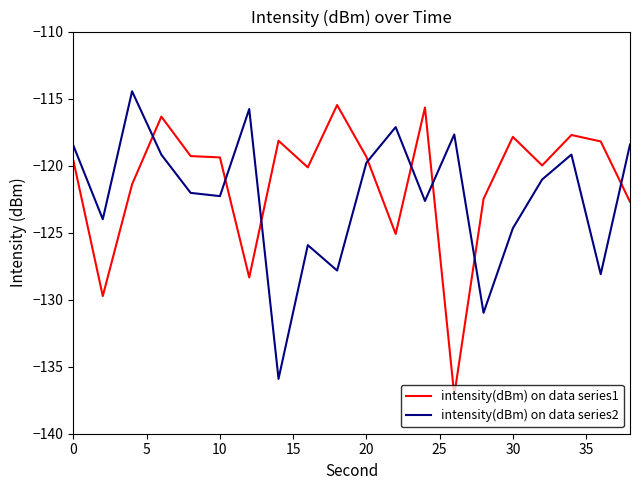

Which series has the widest spread of values?

intensity(dBm) on data series1